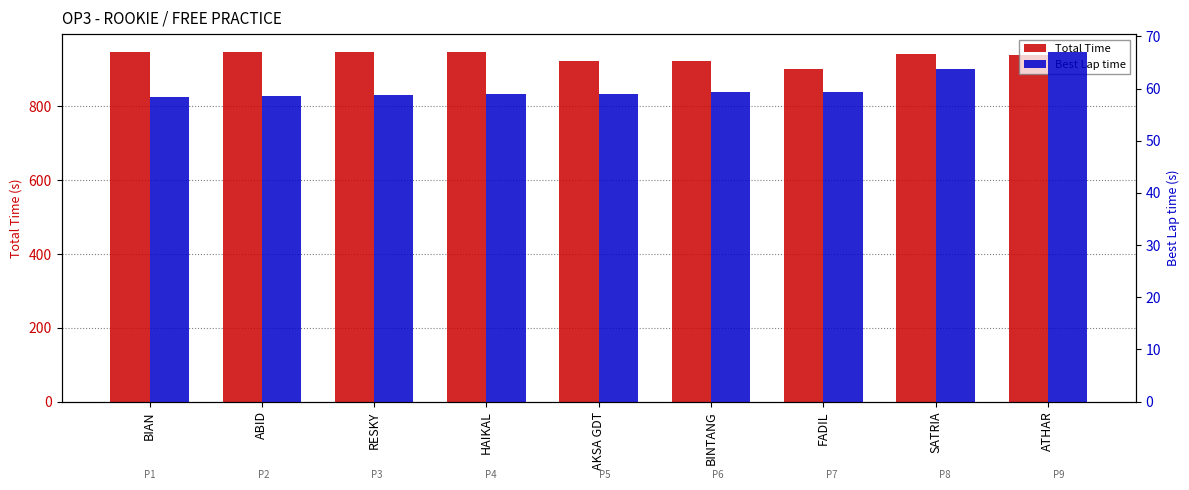

What is the minimum value for Best Lap time?

58.5